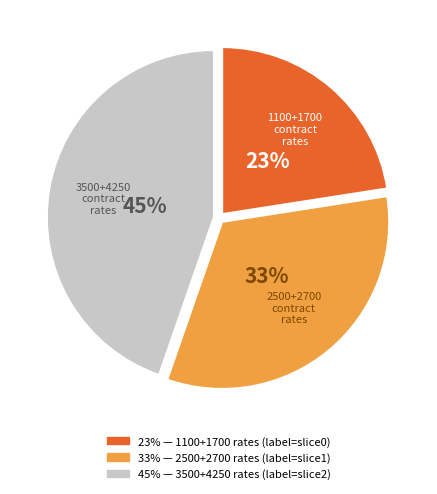

How many segments does this pie chart have?

3